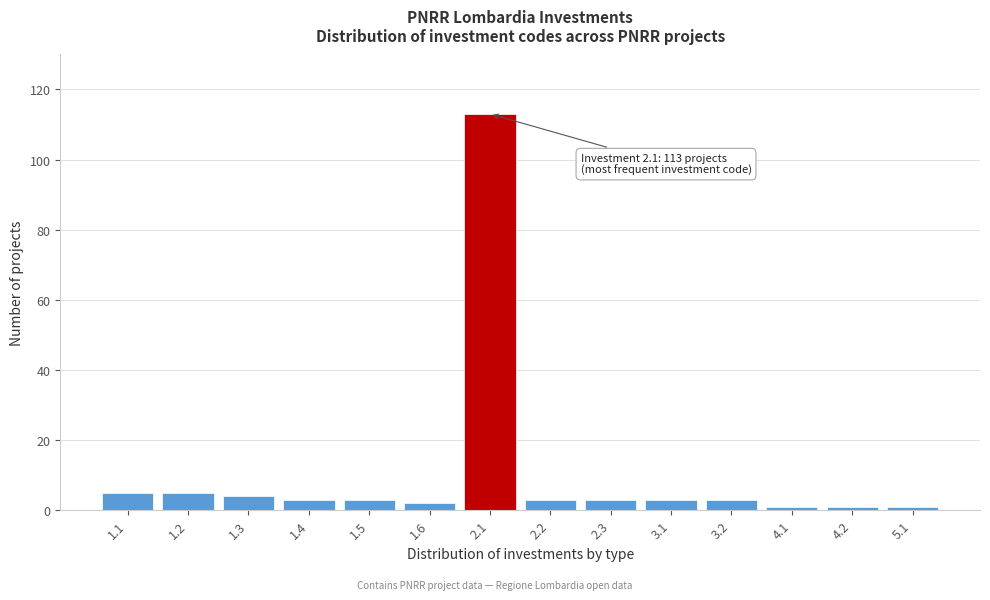

Reading left to right, what are all the values shown in this chart?

5	5	4	3	3	2	113	3	3	3	3	1	1	1